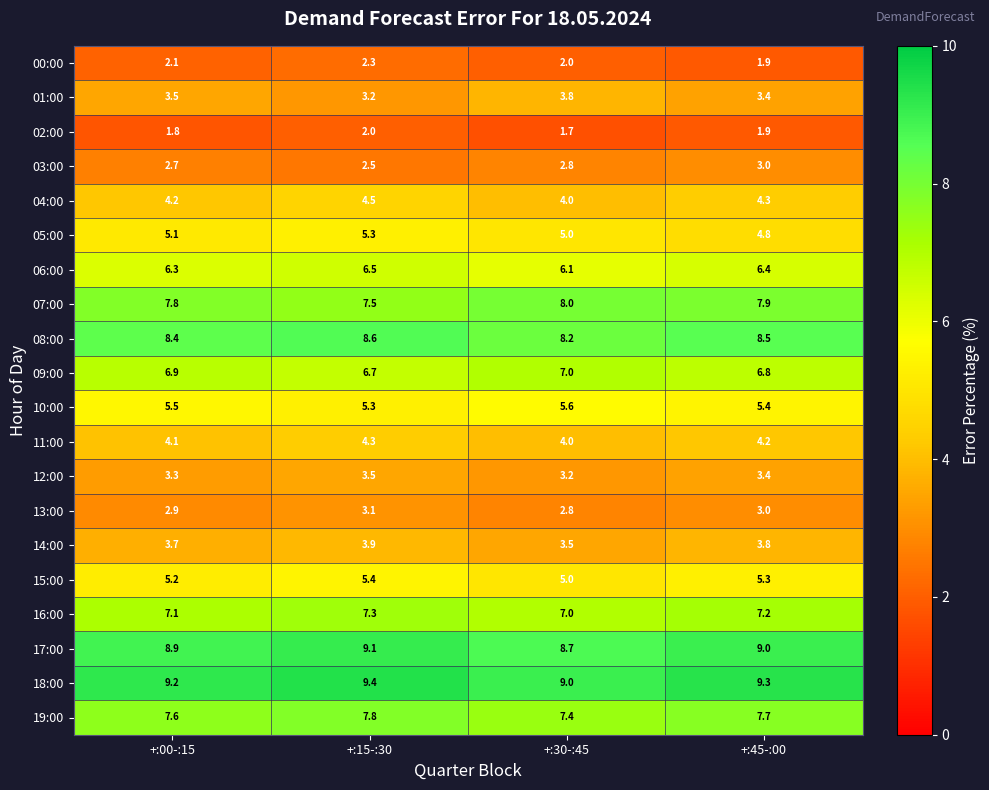

What is the sum of the 14:00 values at +:00-:15 and +:45-:00?

7.5